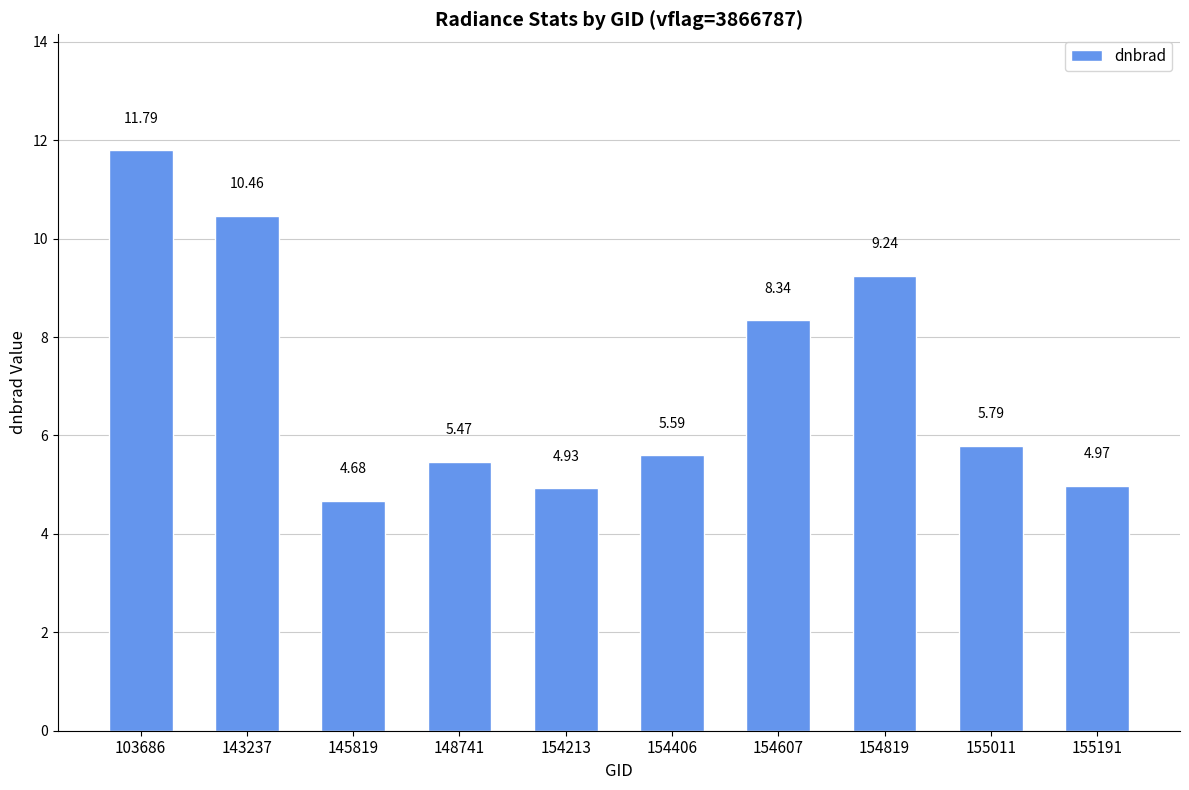

At which category does the chart reach its minimum across all series?

145819